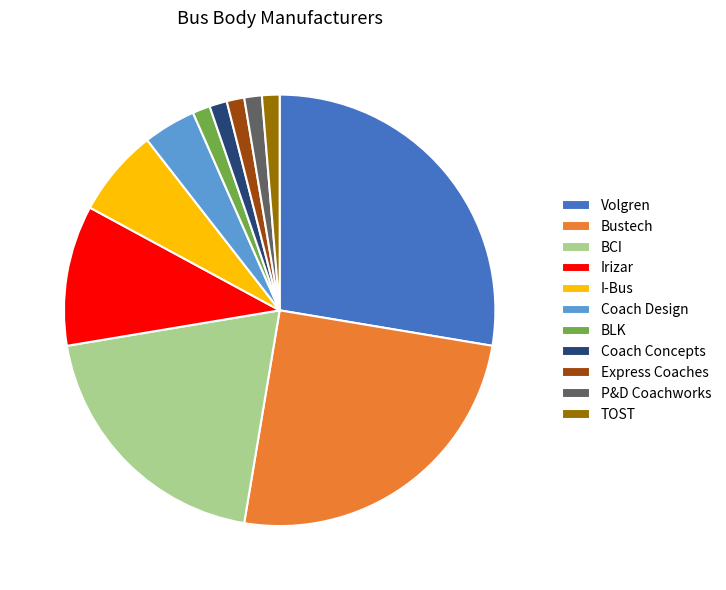

Which slice is the largest?

Volgren